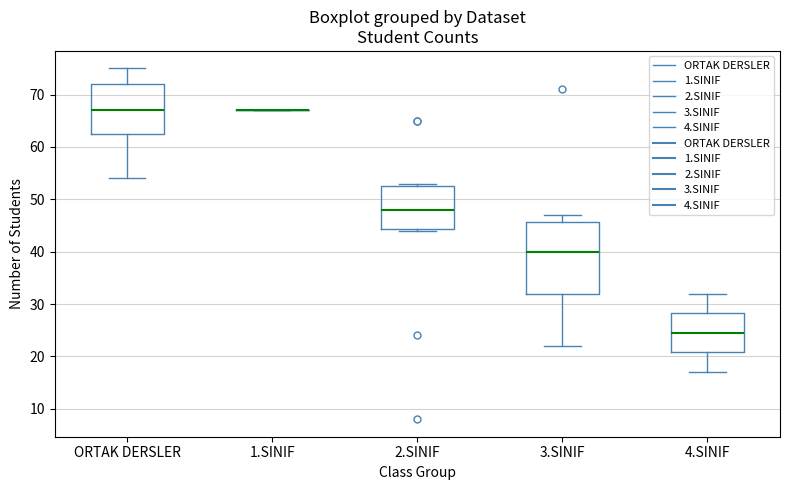

Reading left to right, transcribe this box plot: for each box, give where its median line is, the range the box spans, and where its two whiskers end, as read against the y-axis. The values are not printed on the chart, so give them approximately, as read against the axis.

ORTAK DERSLER: median 67, box 63 to 72, whiskers 54 to 75
1.SINIF: box collapsed to a line at 67, whiskers 67 to 67
2.SINIF: median 48, box 44 to 53, whiskers 44 to 53 (just above the box's upper edge)
3.SINIF: median 40, box 32 to 46, whiskers 22 to 47
4.SINIF: median 25, box 21 to 28, whiskers 17 to 32